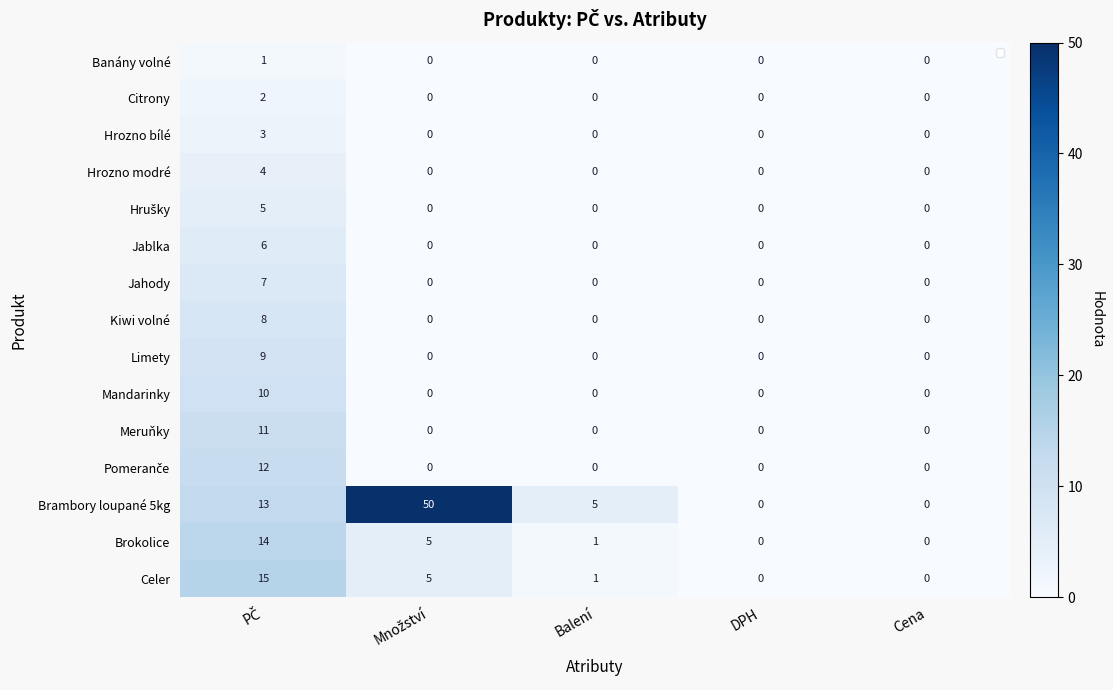

Which series has the widest spread of values?

Brambory loupané 5kg